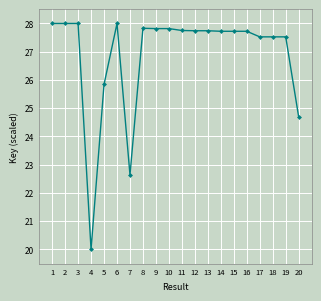

What is the ratio of the value at 1 to the value at 8?

1.0